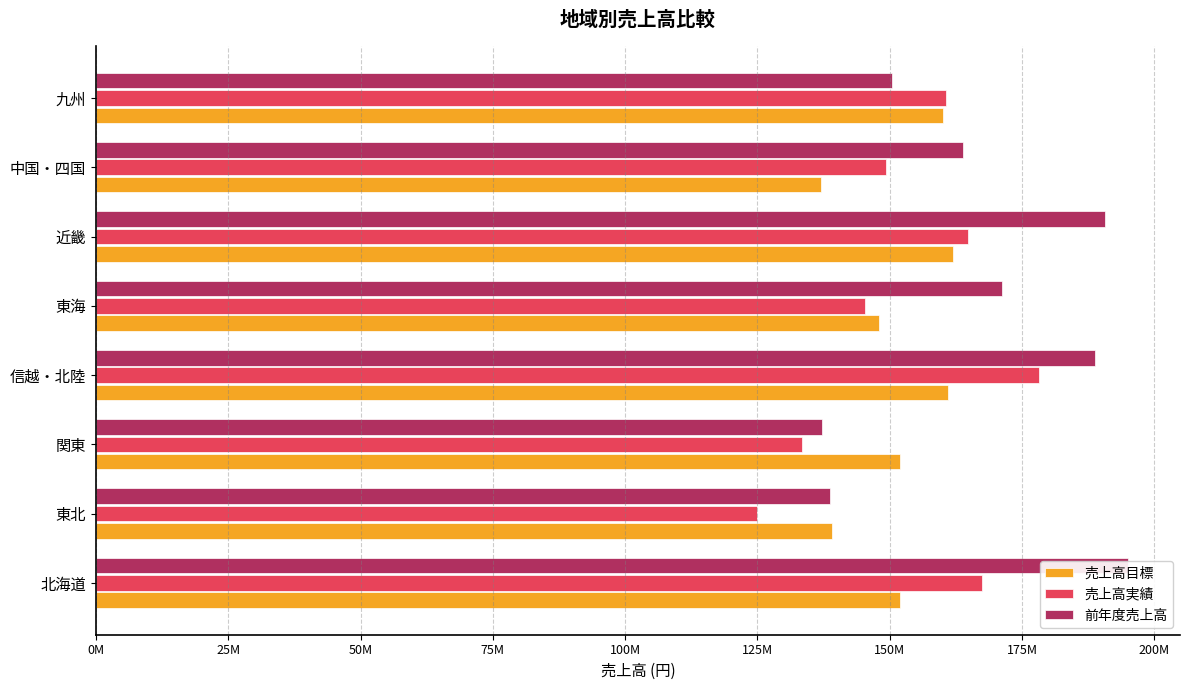

Is it true that 売上高実績 equals 193374502 at 東北?

False